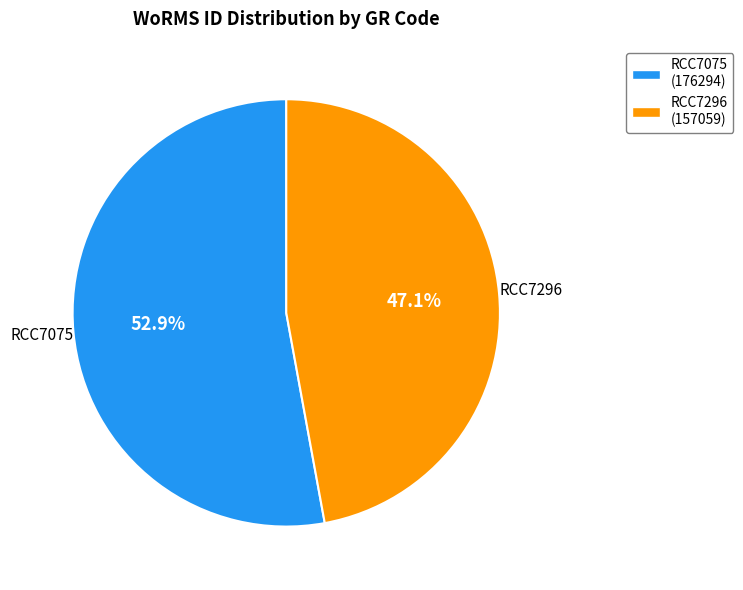

To the nearest percent, what percentage of the pie is RCC7296?

47%